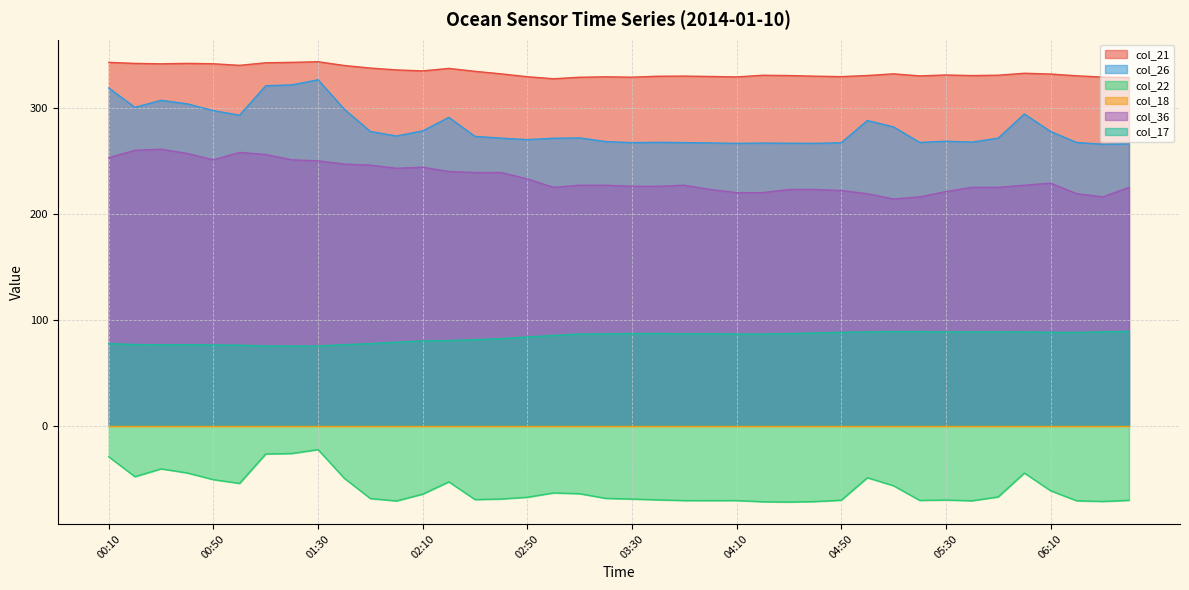

What is the sum of all col_17 values?

3340.6